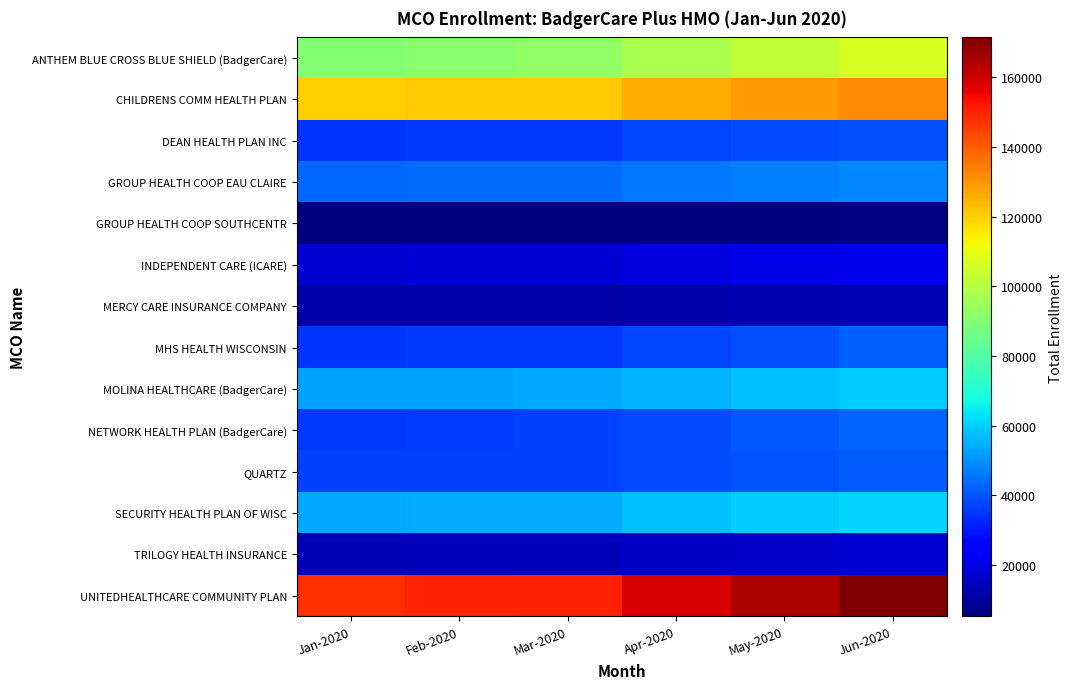

List the series in order of their peak value, lowest first.

GROUP HEALTH COOP SOUTHCENTR, MERCY CARE INSURANCE COMPANY, TRILOGY HEALTH INSURANCE, INDEPENDENT CARE (ICARE), DEAN HEALTH PLAN INC, QUARTZ, MHS HEALTH WISCONSIN, NETWORK HEALTH PLAN (BadgerCare), GROUP HEALTH COOP EAU CLAIRE, MOLINA HEALTHCARE (BadgerCare), SECURITY HEALTH PLAN OF WISC, ANTHEM BLUE CROSS BLUE SHIELD (BadgerCare), CHILDRENS COMM HEALTH PLAN, UNITEDHEALTHCARE COMMUNITY PLAN